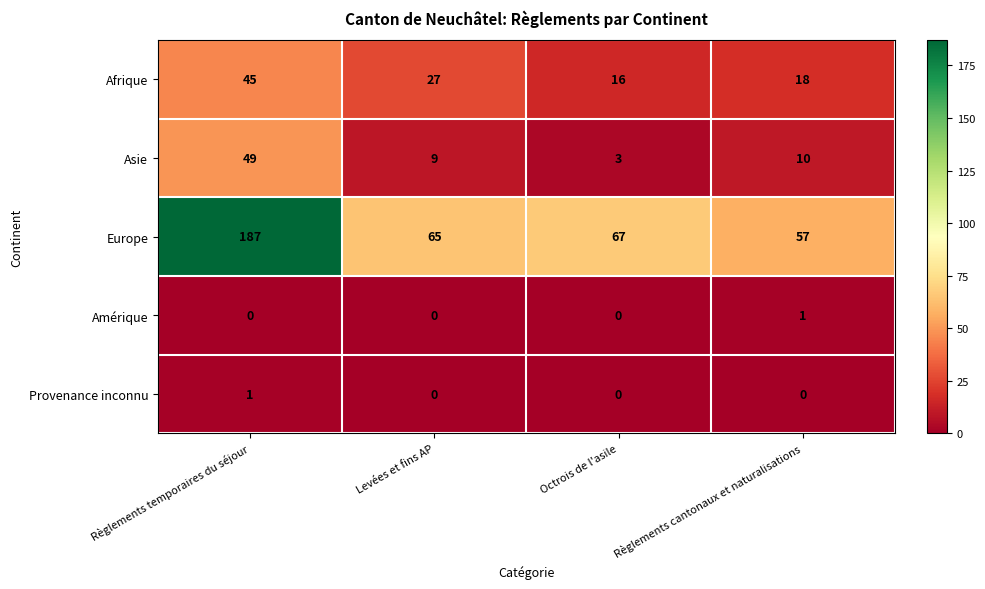

Reading left to right, what are all the values shown in this chart?

Afrique: Règlements temporaires du séjour=45	Levées et fins AP=27	Octrois de l'asile=16	Règlements cantonaux et naturalisations=18
Asie: Règlements temporaires du séjour=49	Levées et fins AP=9	Octrois de l'asile=3	Règlements cantonaux et naturalisations=10
Europe: Règlements temporaires du séjour=187	Levées et fins AP=65	Octrois de l'asile=67	Règlements cantonaux et naturalisations=57
Amérique: Règlements temporaires du séjour=0	Levées et fins AP=0	Octrois de l'asile=0	Règlements cantonaux et naturalisations=1
Provenance inconnu: Règlements temporaires du séjour=1	Levées et fins AP=0	Octrois de l'asile=0	Règlements cantonaux et naturalisations=0